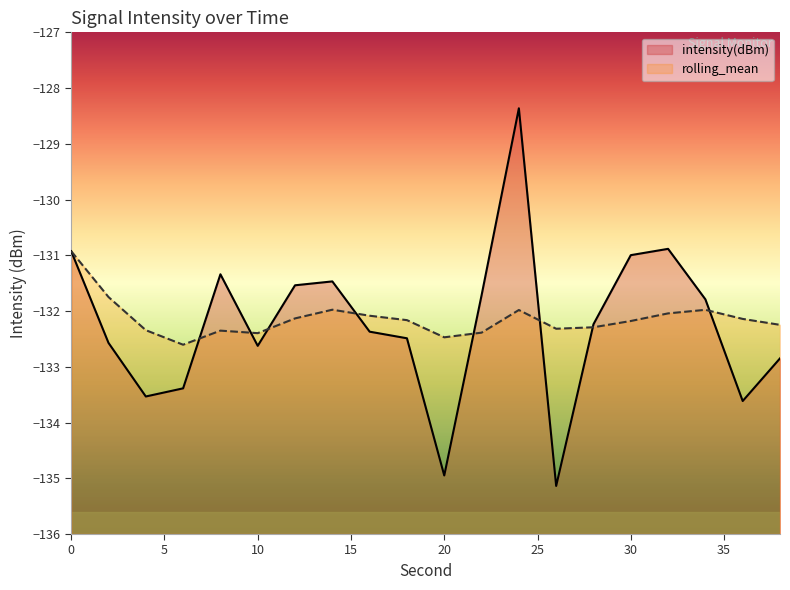

Which category has the highest value across all series?

24